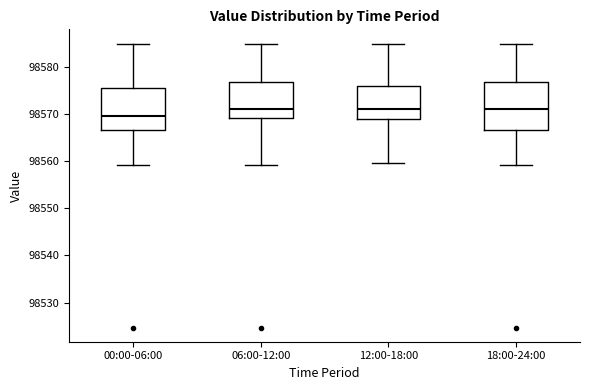

Where does the lower whisker of the box for 12:00-18:00 end on the y-axis? The values are not printed on the chart, so give them approximately, as read against the axis.

98560